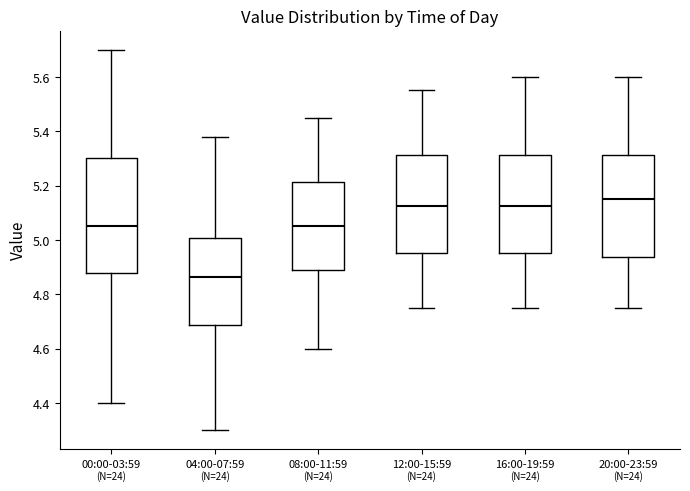

Which box is the tallest, from its lower edge to its upper edge?

00:00-03:59